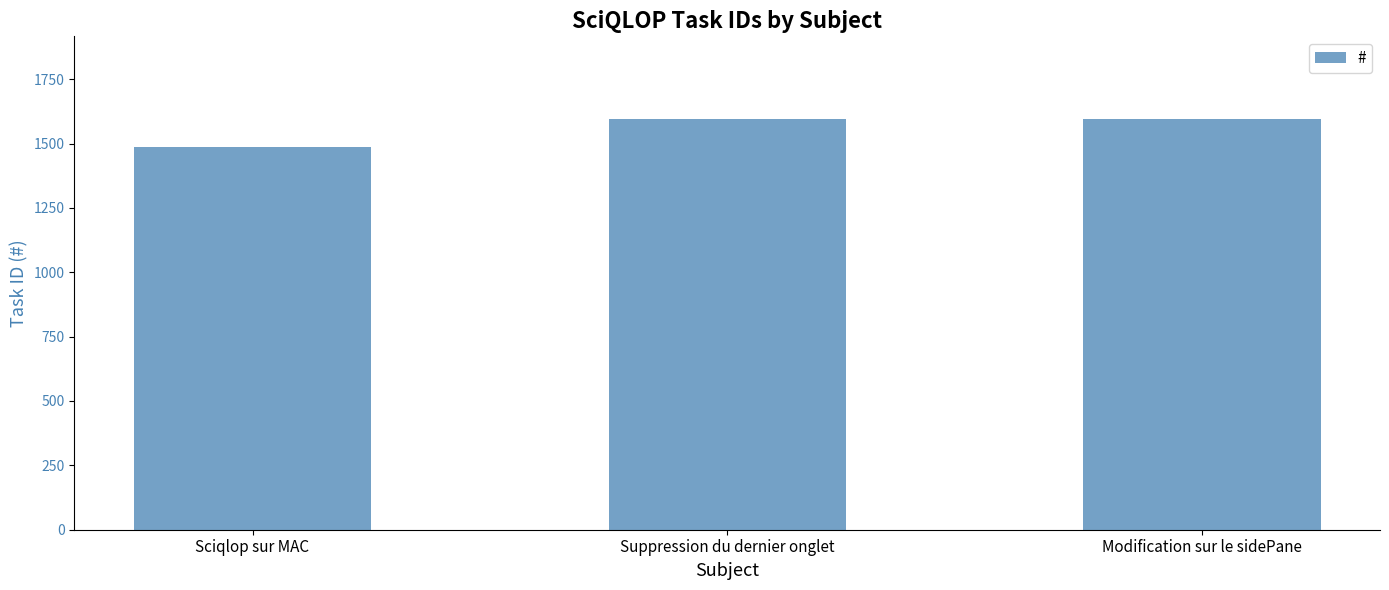

How many bars are there in total?

3